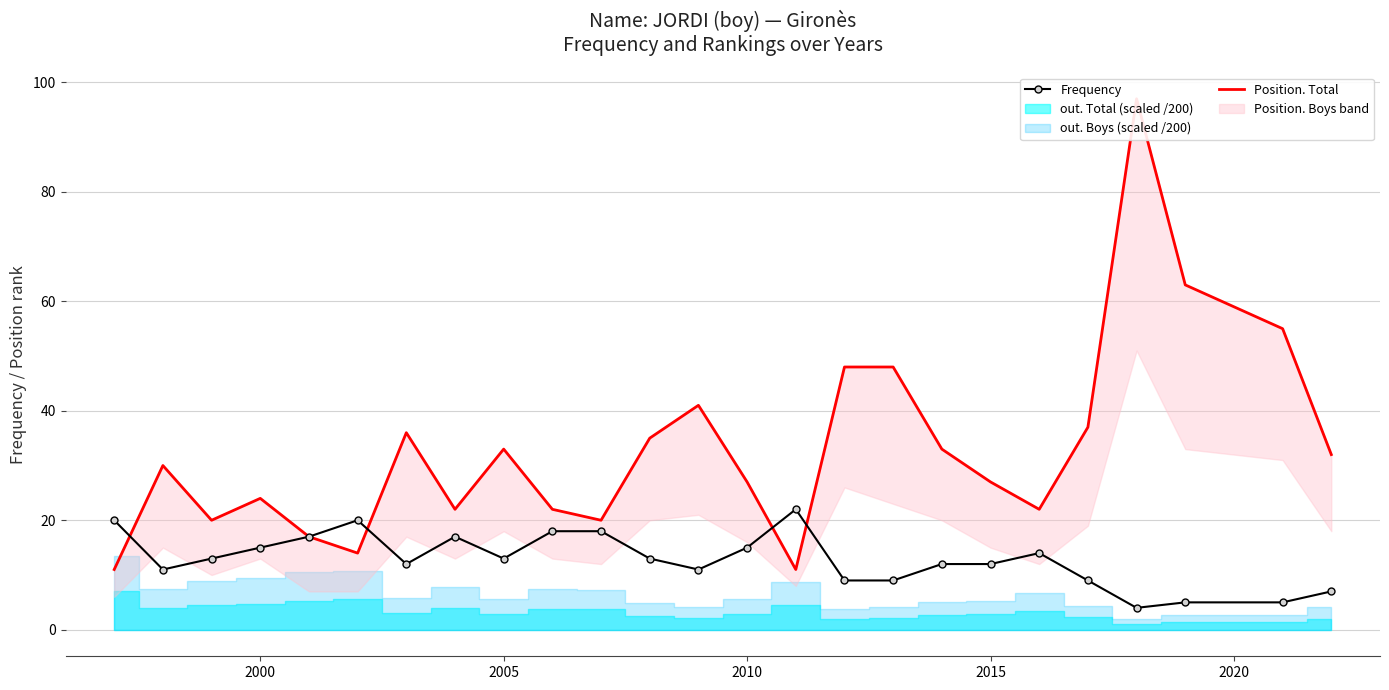

The value of Frequency at 2015 is 5. True or false?

False